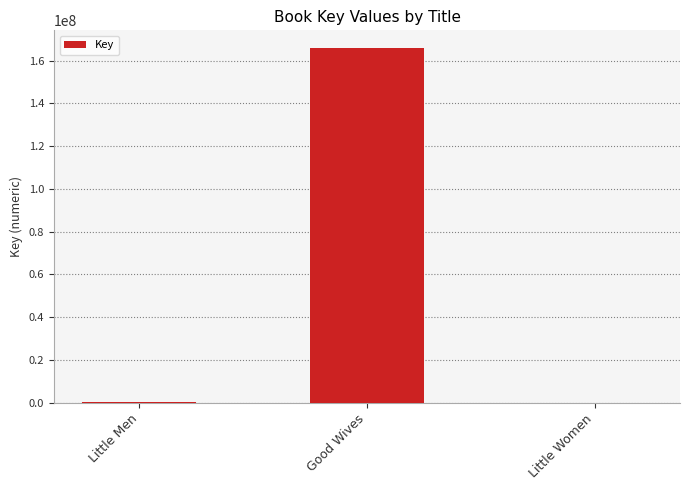

At which label is the value closest to 82916686?

Little Men